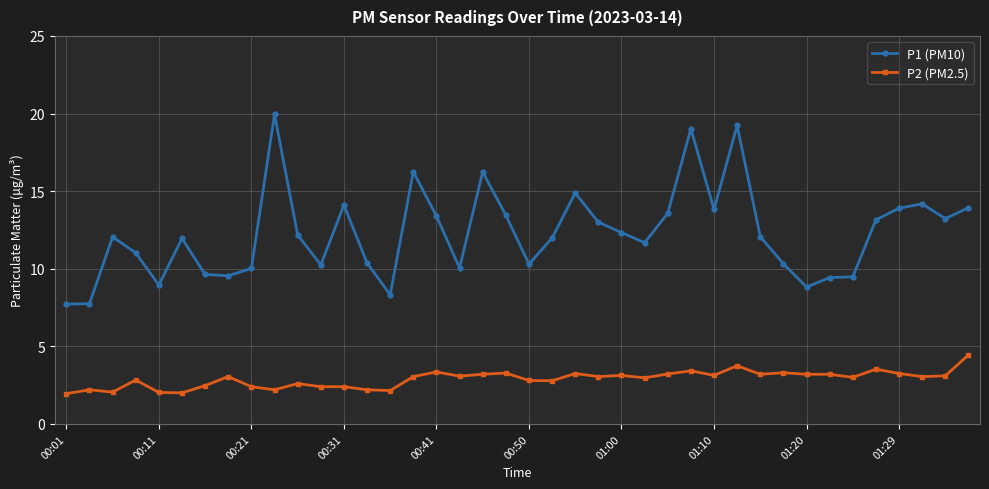

Which series has the largest total across all categories?

P1 (PM10)